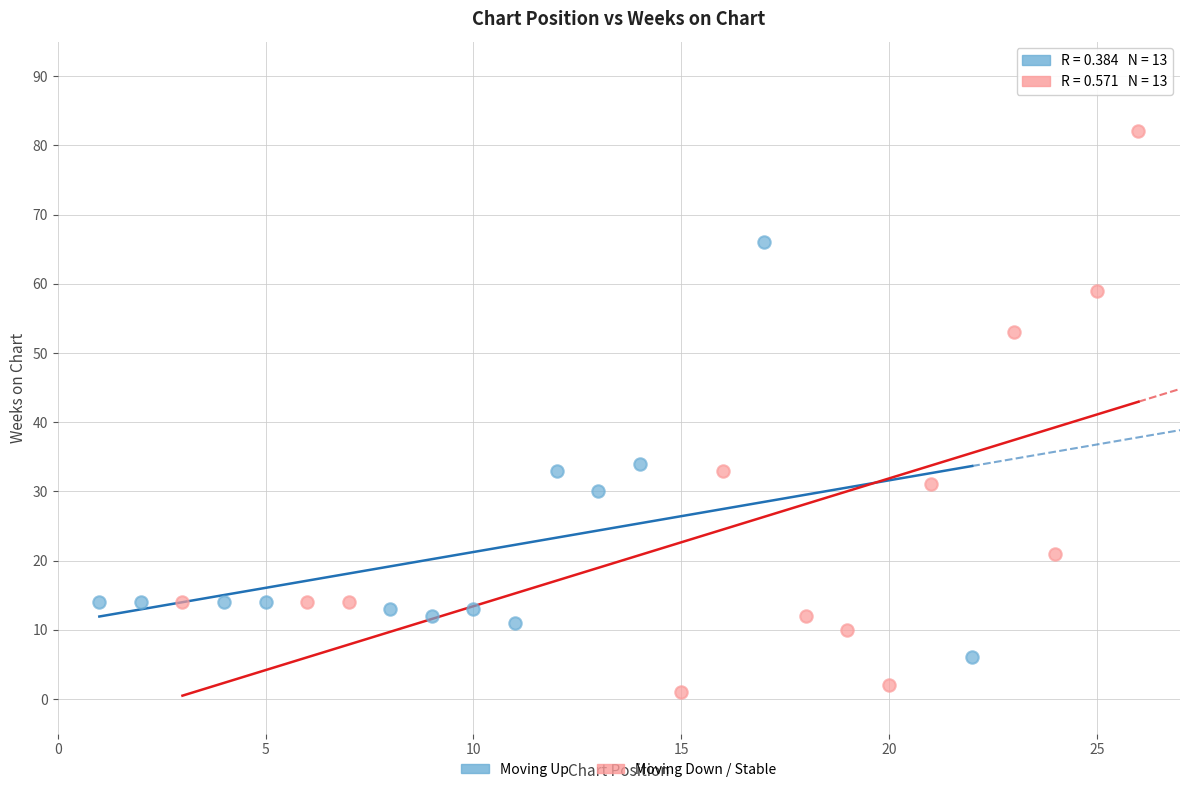

What are all the series names shown in the legend?

Moving Up, Moving Down / Stable